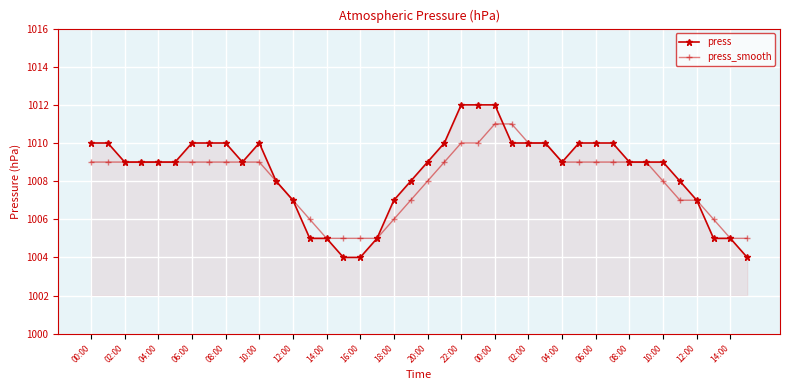

What is the lowest value of the press series?

1004